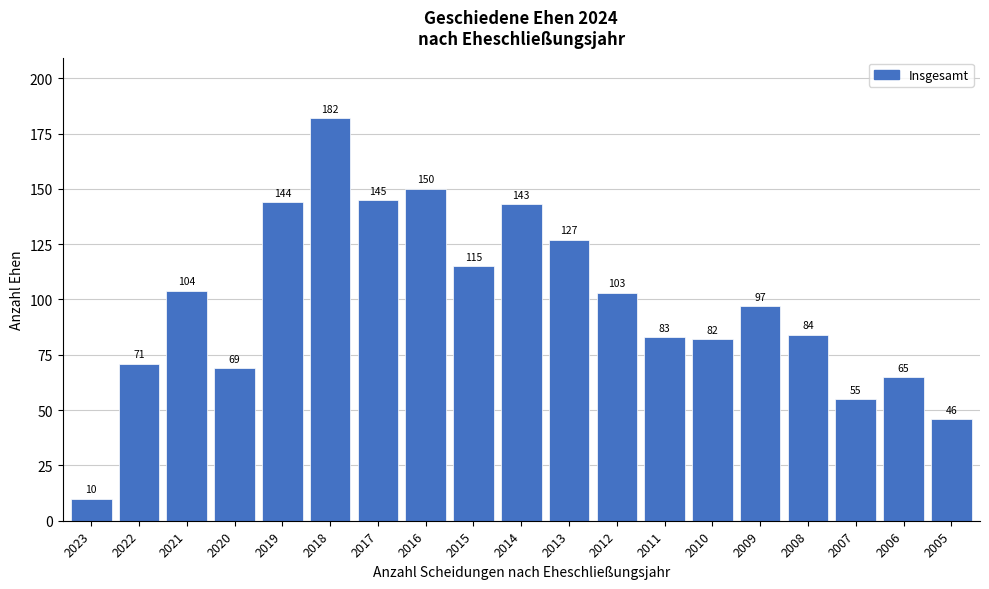

Reading left to right, list all the values displayed in this chart.

2023=10	2022=71	2021=104	2020=69	2019=144	2018=182	2017=145	2016=150	2015=115	2014=143	2013=127	2012=103	2011=83	2010=82	2009=97	2008=84	2007=55	2006=65	2005=46